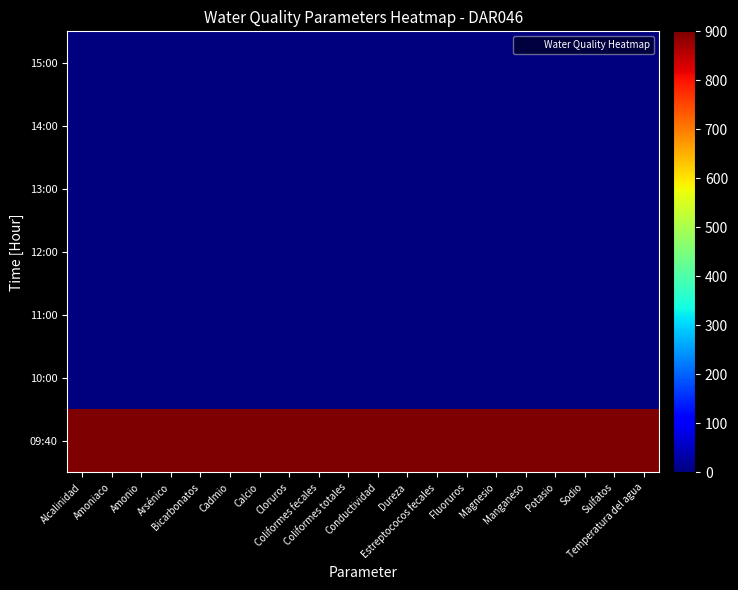

What is the total value across all series at Cloruros?

900